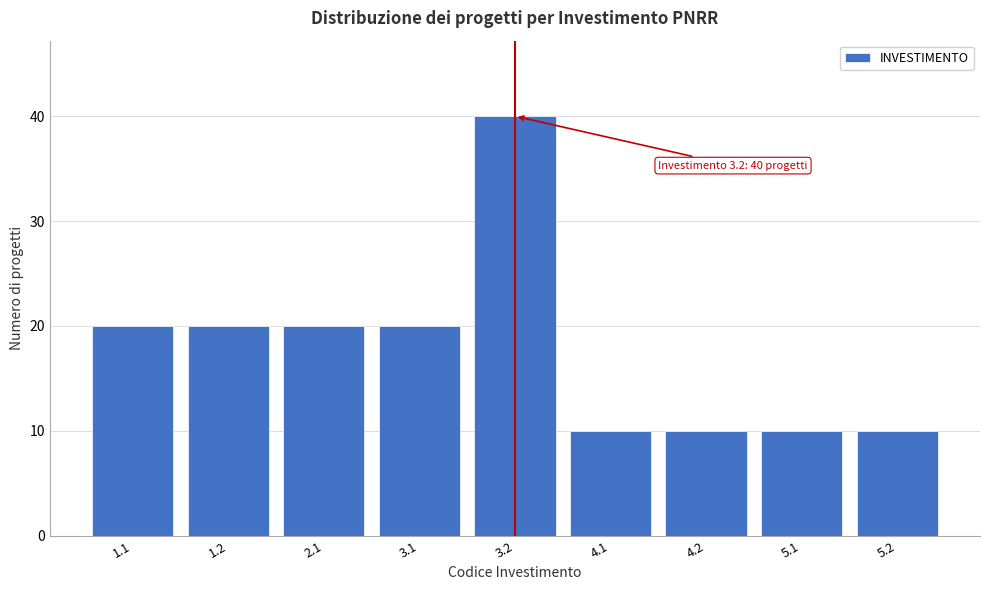

Reading left to right, transcribe all the data shown in this chart.

1.1=20	1.2=20	2.1=20	3.1=20	3.2=40	4.1=10	4.2=10	5.1=10	5.2=10